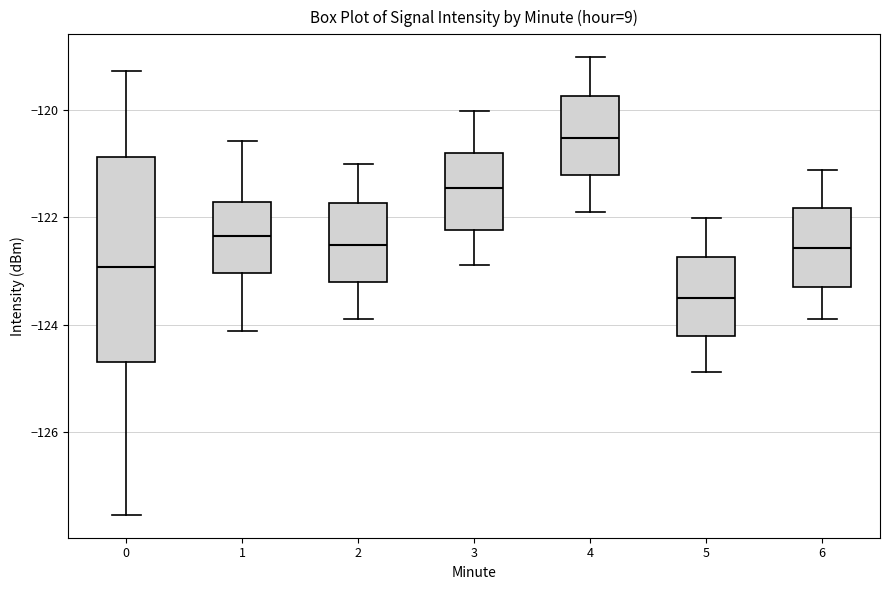

Where does the median line of the box at x = 6 sit on the y-axis? The values are not printed on the chart, so give them approximately, as read against the axis.

-122.6